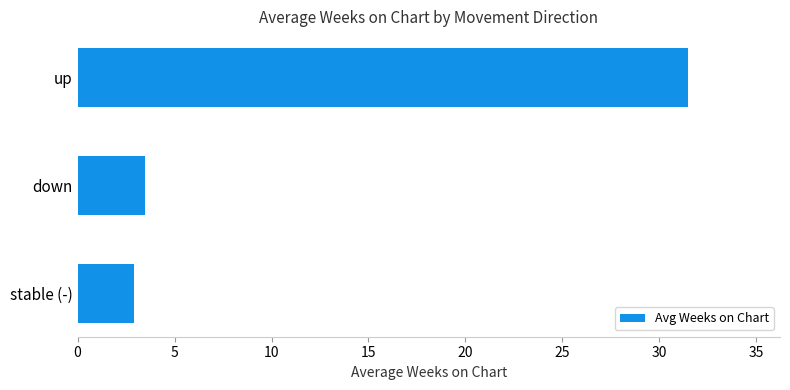

Between stable (-) and up, which is larger?

up